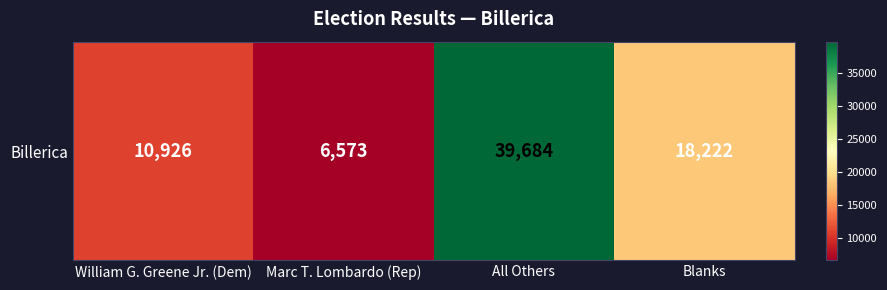

What is the difference between the second highest and second lowest values?

7296